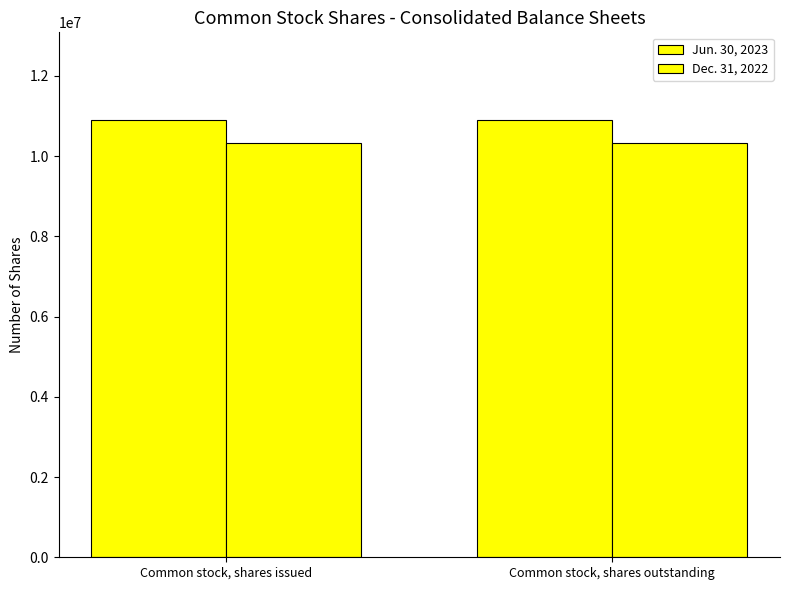

Reading left to right, extract all data points from this chart.

Jun. 30, 2023: Common stock, shares issued=10906353	Common stock, shares outstanding=10906353
Dec. 31, 2022: Common stock, shares issued=10327646	Common stock, shares outstanding=10327646